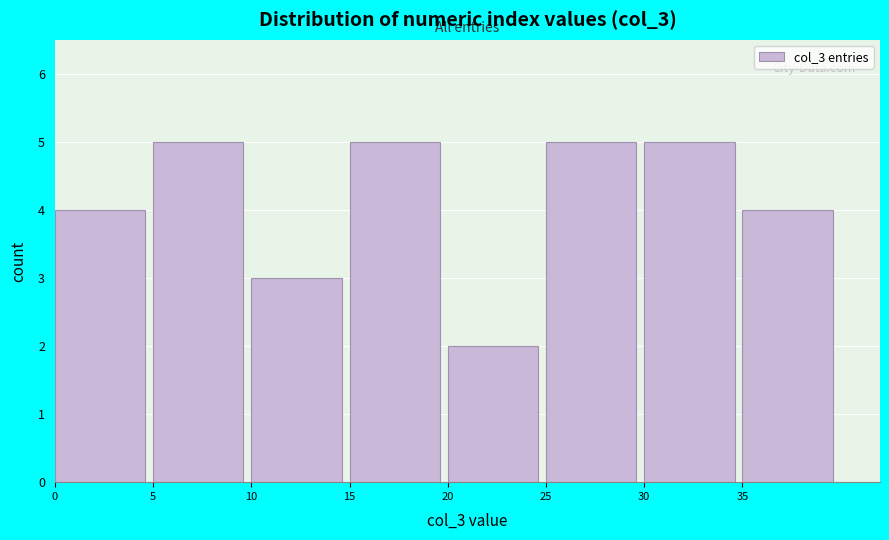

Reading left to right, list every bar in this chart as the range it spans on the x-axis followed by its height. The values are not printed on the chart, so give them approximately, as read against the axis.

0 to 5: 4
5 to 10: 5
10 to 15: 3
15 to 20: 5
20 to 25: 2
25 to 30: 5
30 to 35: 5
35 to 40: 4